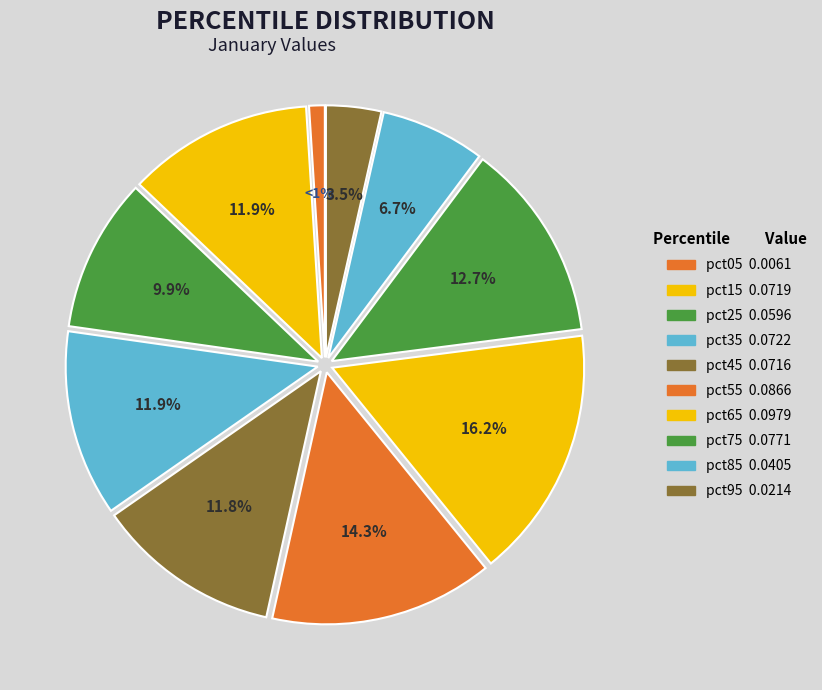

Which category has the biggest portion of the pie?

pct65